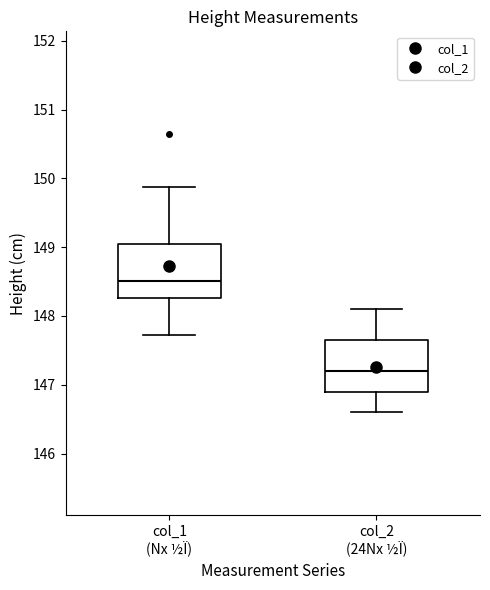

Where is the upper edge of the box for col_2 (24Nx ½Ï) on the y-axis? The values are not printed on the chart, so give them approximately, as read against the axis.

147.7